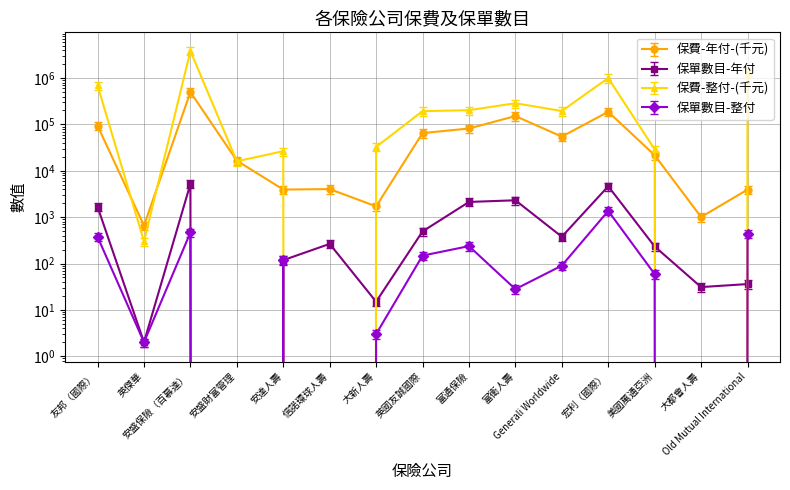

What is the value of the 保費-年付-(千元) point at the 13th from the left?

21706.0